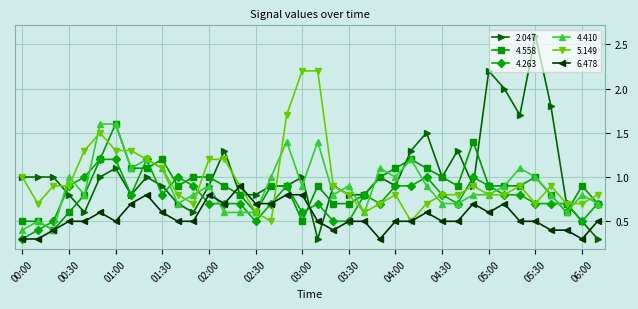

Does the chart have visible grid lines?

Yes